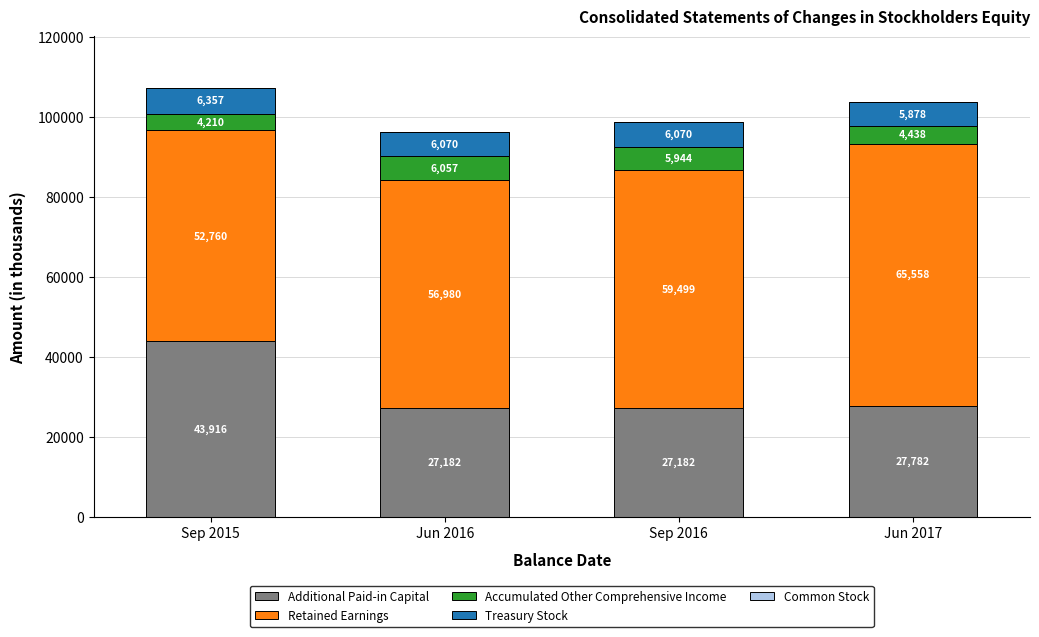

The value of Additional Paid-in Capital at Sep 2016 is 27182. True or false?

True